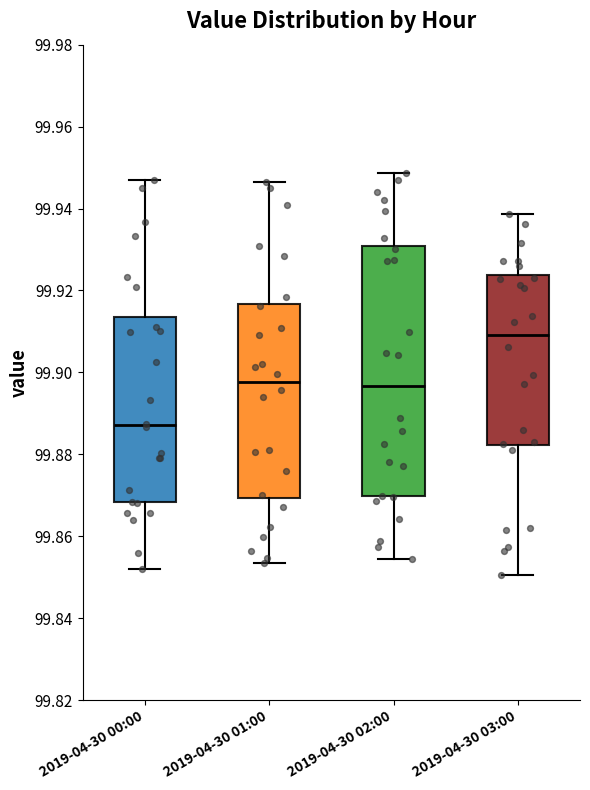

Reading left to right, transcribe this box plot: for each box, give where its median line is, the range the box spans, and where its two whiskers end, as read against the y-axis. The values are not printed on the chart, so give them approximately, as read against the axis.

2019-04-30 00:00: median 99.888, box 99.868 to 99.914, whiskers 99.852 to 99.946
2019-04-30 01:00: median 99.898, box 99.870 to 99.916, whiskers 99.854 to 99.946
2019-04-30 02:00: median 99.896, box 99.870 to 99.930, whiskers 99.854 to 99.948
2019-04-30 03:00: median 99.910, box 99.882 to 99.924, whiskers 99.850 to 99.938